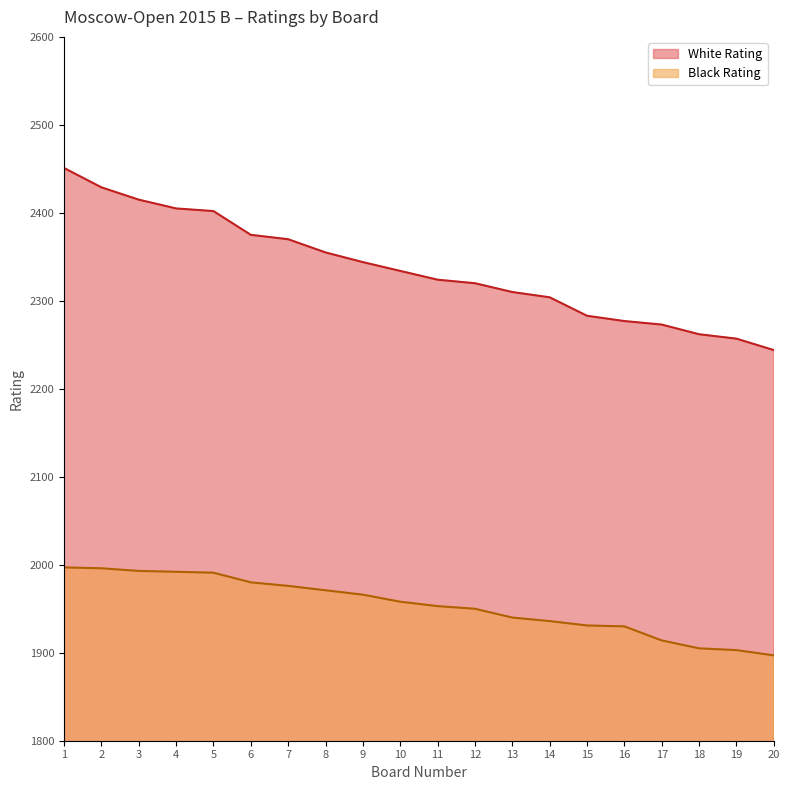

Is it true that White Rating equals 2310 at 13?

True